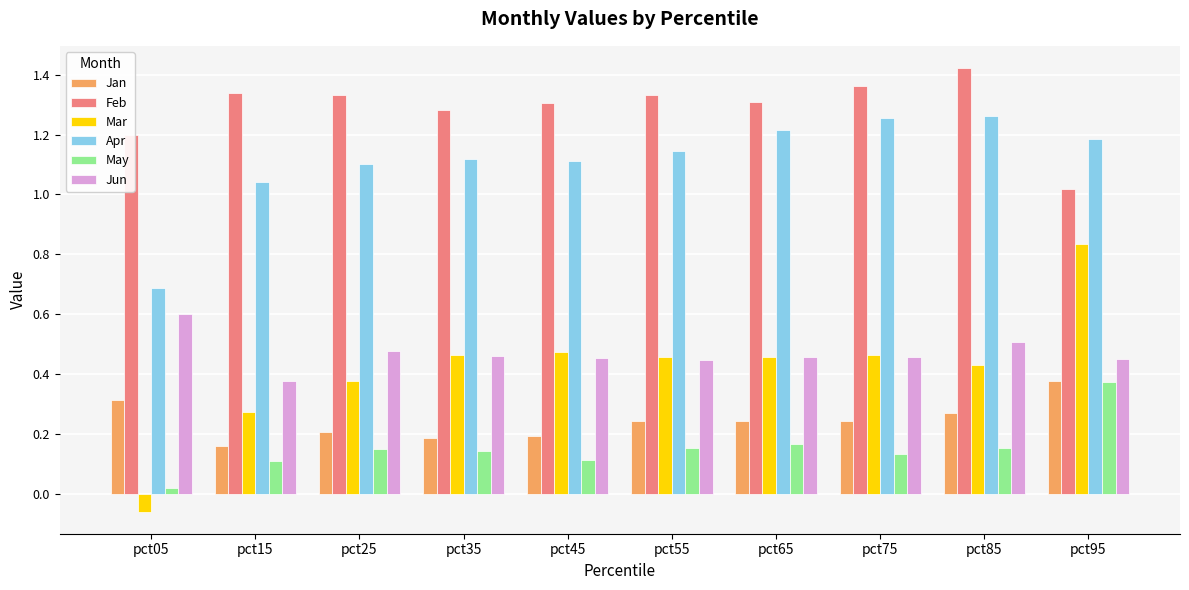

At which label is Jun closest to 0?

pct15